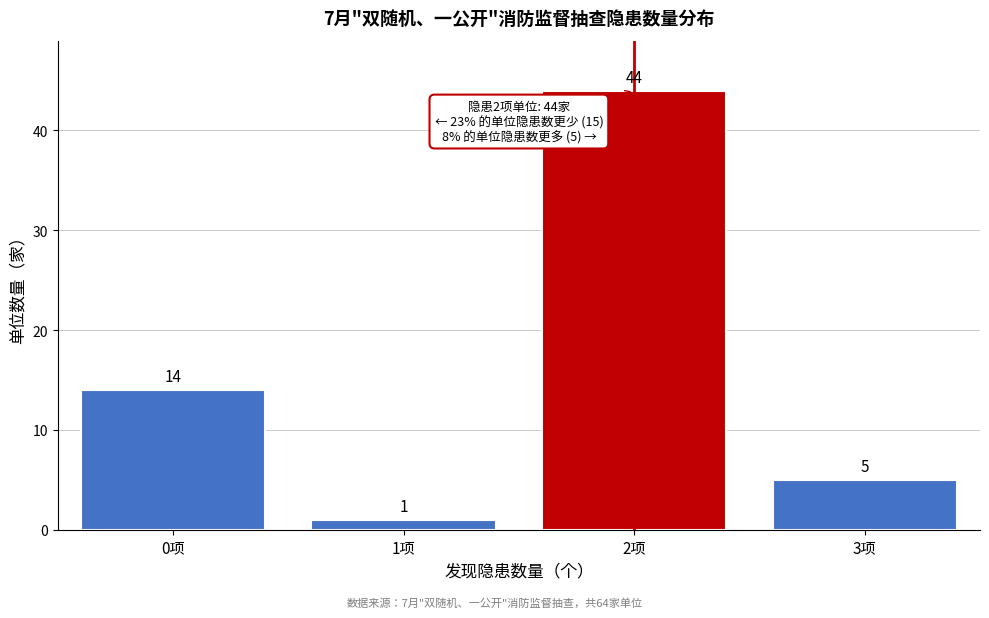

Reading left to right, extract all data points from this chart.

0项=14	1项=1	2项=44	3项=5